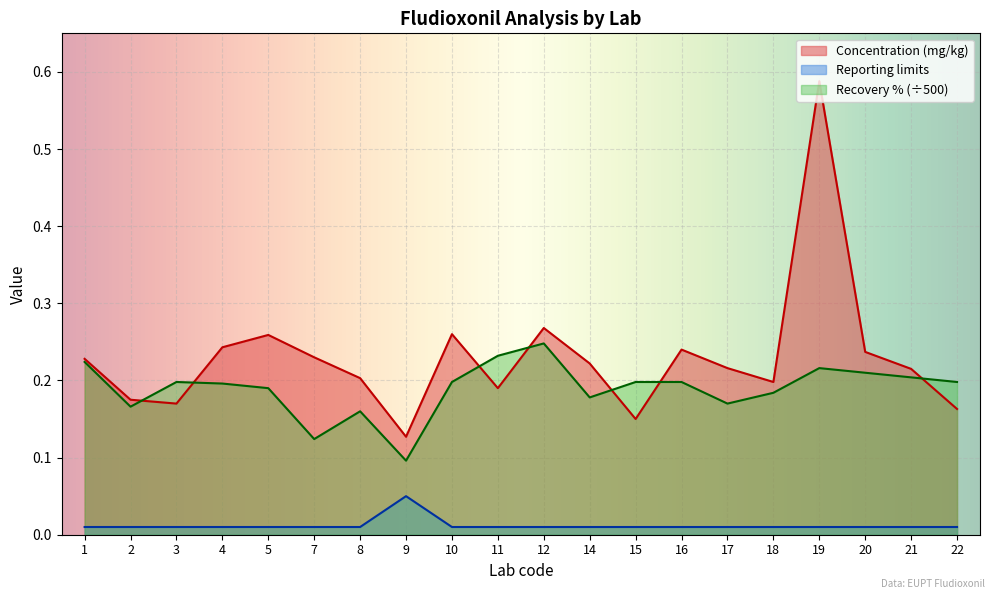

How many lines are shown in the chart?

3